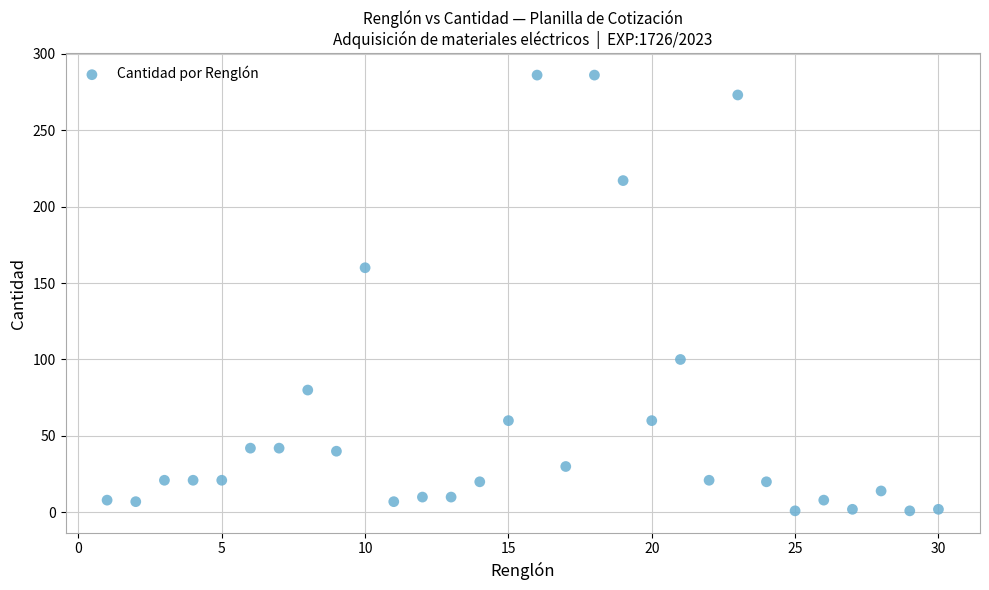

What Y value in the scatter plot is closest to 143?

160